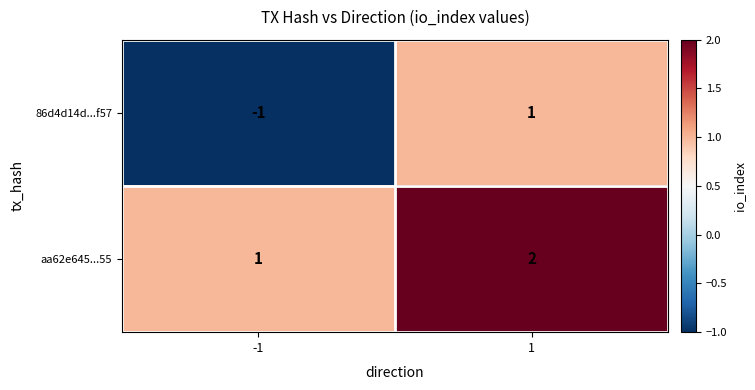

Reading left to right, what are all the values shown in this chart?

86d4d14d...f57: -1	1
aa62e645...55: 1	2